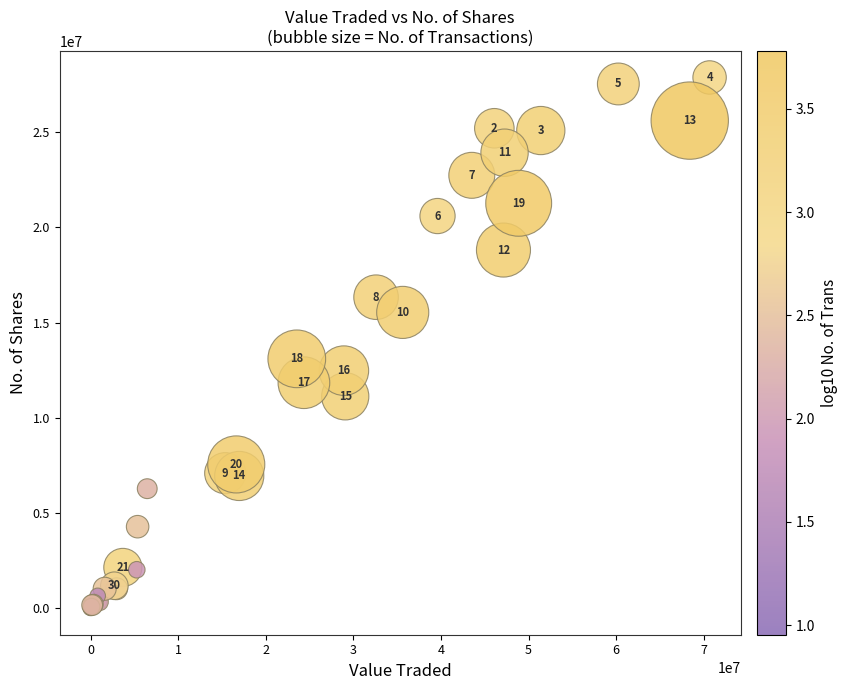

What Y value in the scatter plot is closest to 13933350?

13093749